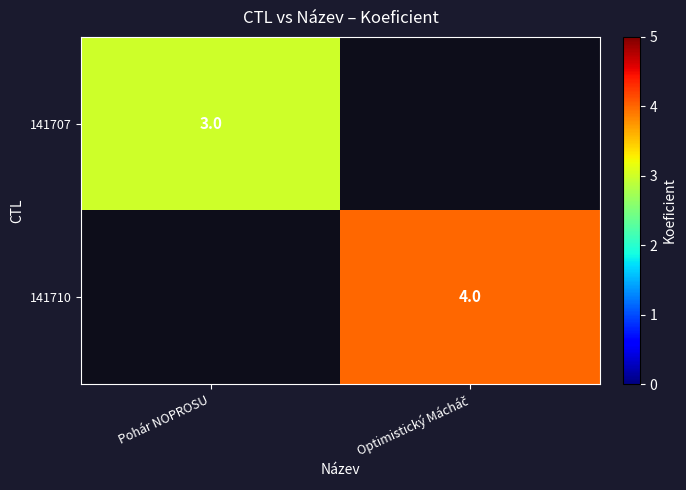

Is it true that 141707 equals 2 at Pohár NOPROSU?

False